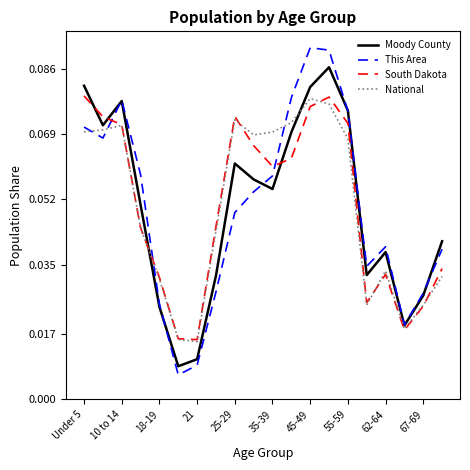

True or false: South Dakota and This Area cross at least once.

True